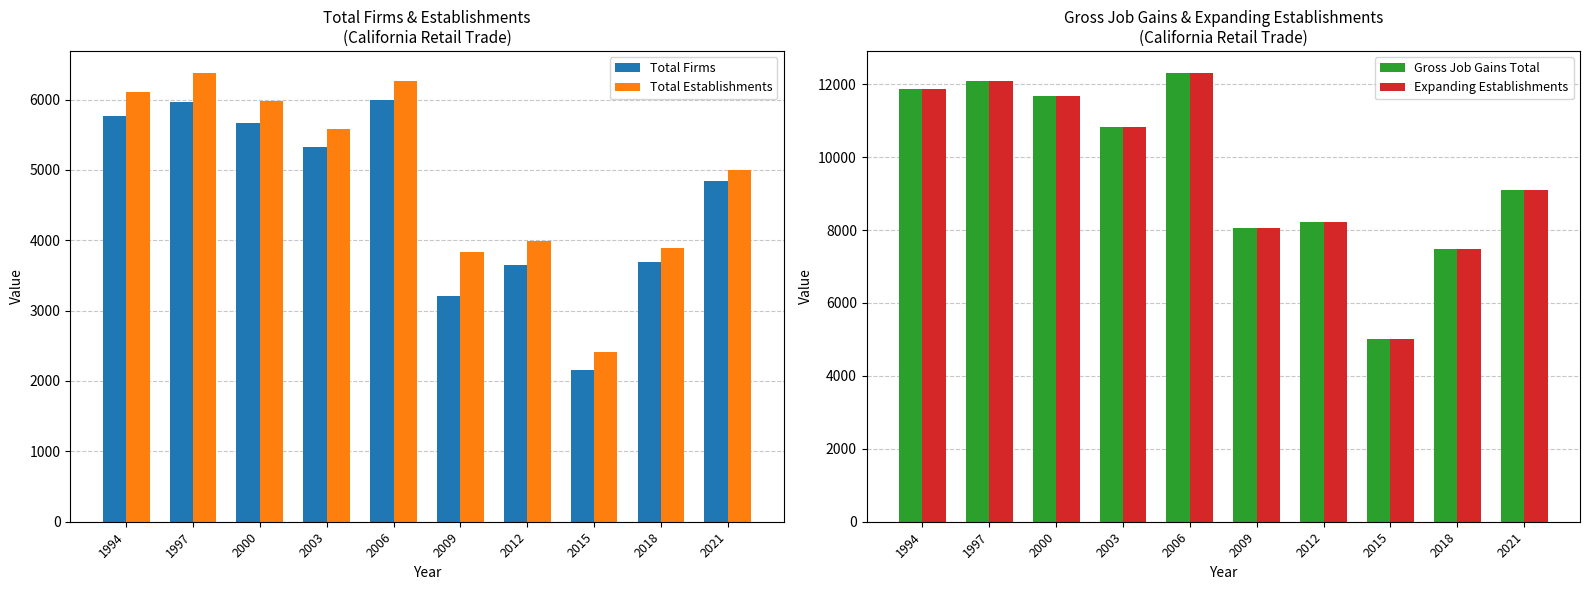

Reading left to right, extract all data points from this chart.

Total Firms: 5760	5968	5662	5332	6000	3206	3645	2163	3692	4836
Total Establishments: 6102	6372	5974	5580	6268	3834	3996	2407	3885	5002
Gross Job Gains Total: 11867	12099	11674	10828	12298	8050	8221	5022	7477	9111
Expanding Establishments: 11867	12099	11674	10828	12298	8050	8221	5022	7477	9111